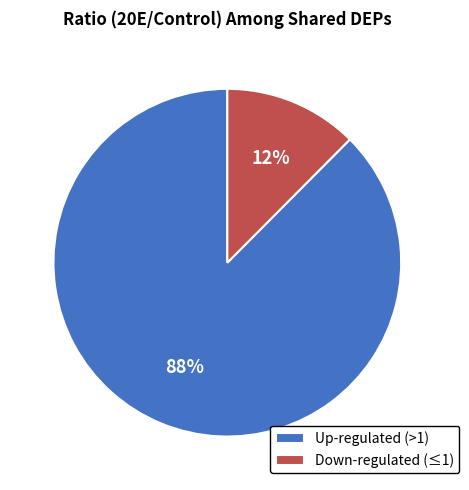

Does Down-regulated (≤1) account for over 50% of the chart?

No